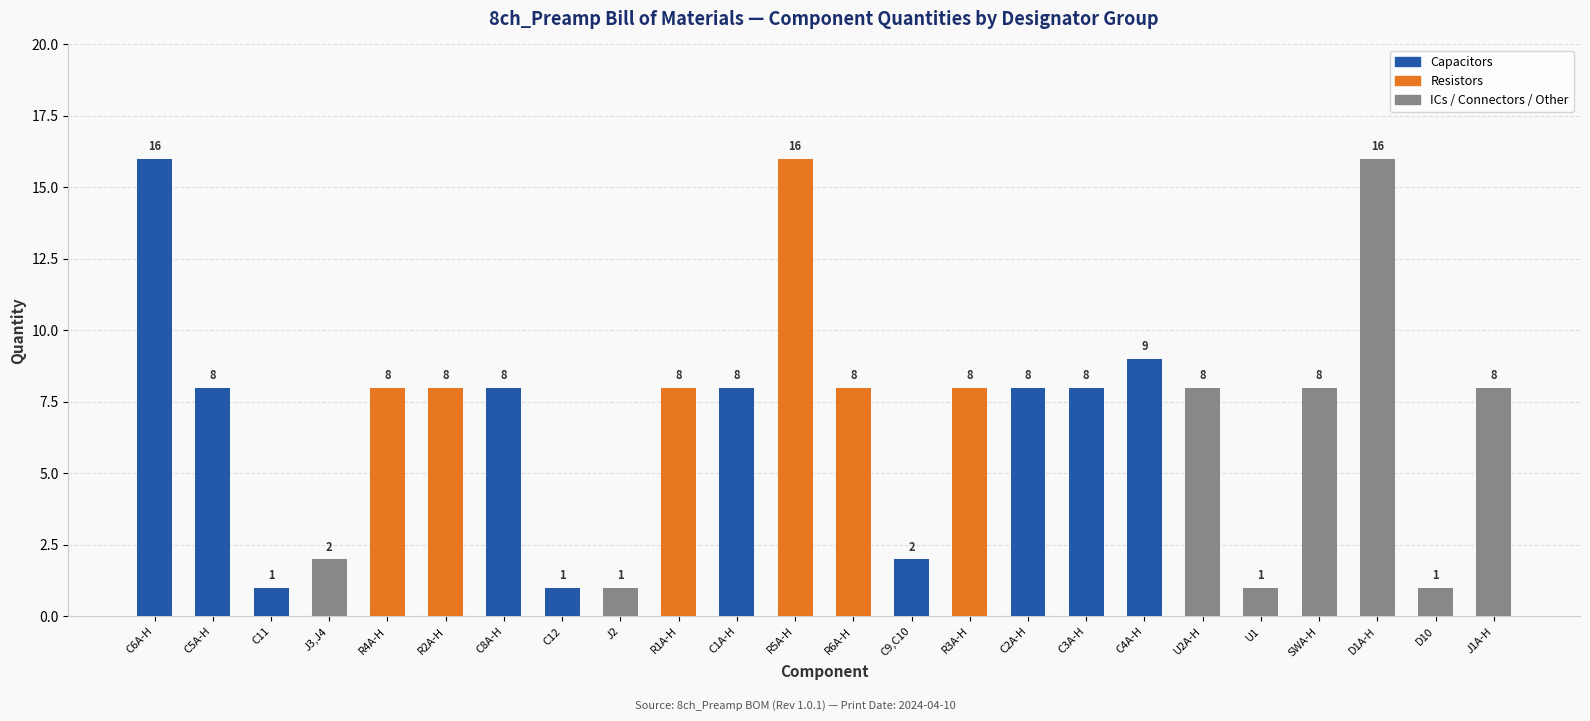

How many bars are there in total?

24